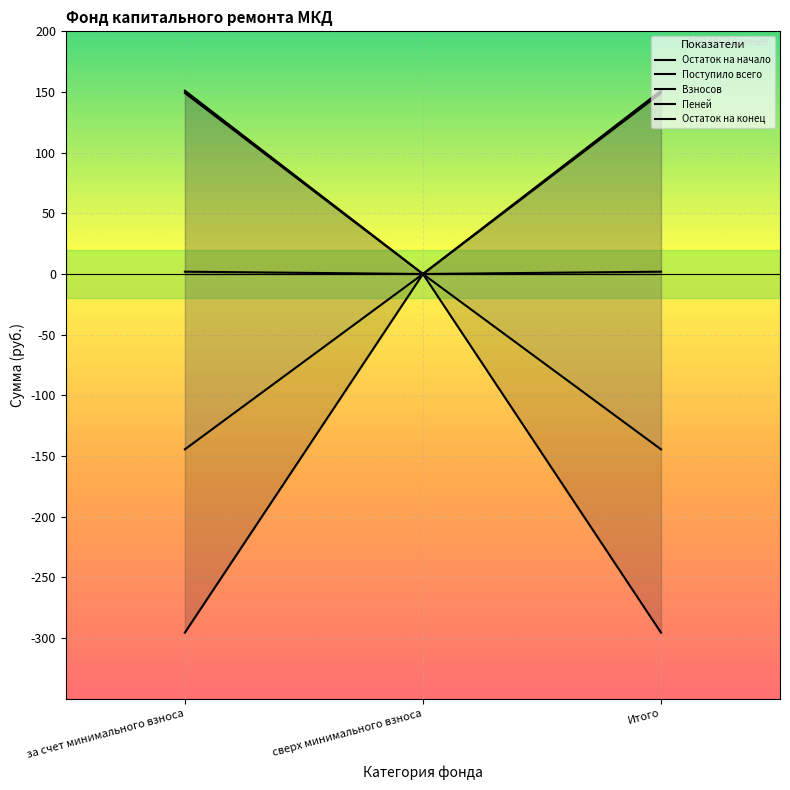

How many lines are shown in the chart?

5